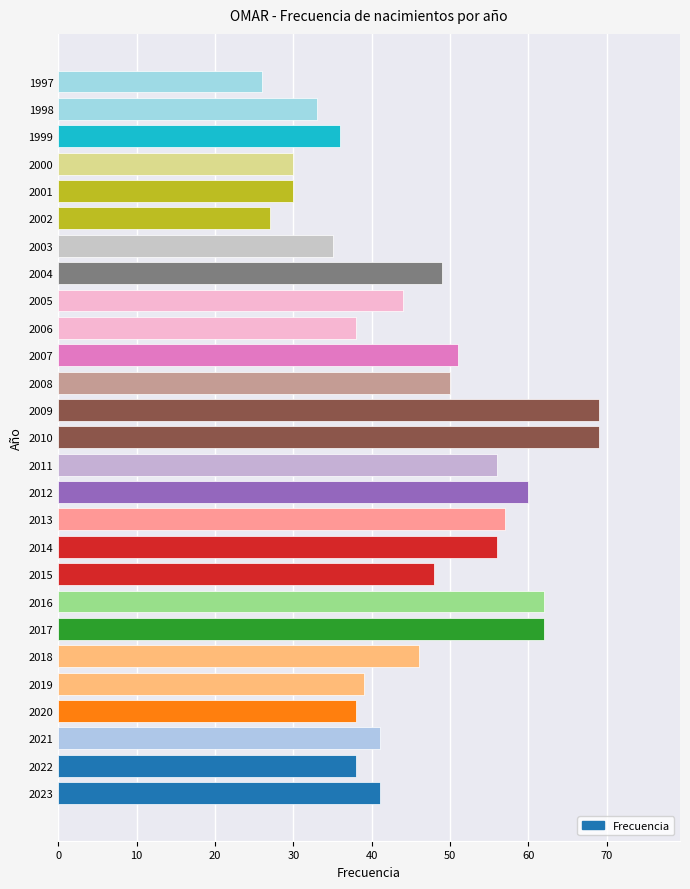

Reading bottom to top, list all the values displayed in this chart.

2023=41	2022=38	2021=41	2020=38	2019=39	2018=46	2017=62	2016=62	2015=48	2014=56	2013=57	2012=60	2011=56	2010=69	2009=69	2008=50	2007=51	2006=38	2005=44	2004=49	2003=35	2002=27	2001=30	2000=30	1999=36	1998=33	1997=26